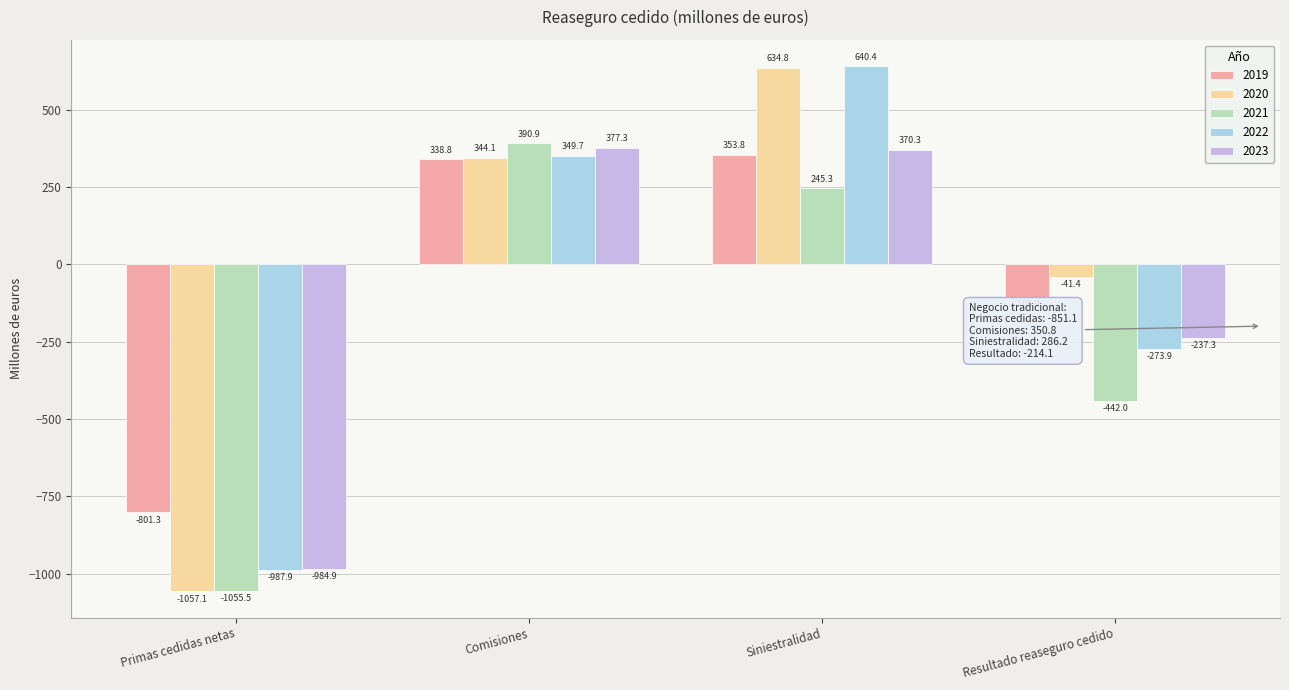

What are all the series names shown in the legend?

2019, 2020, 2021, 2022, 2023